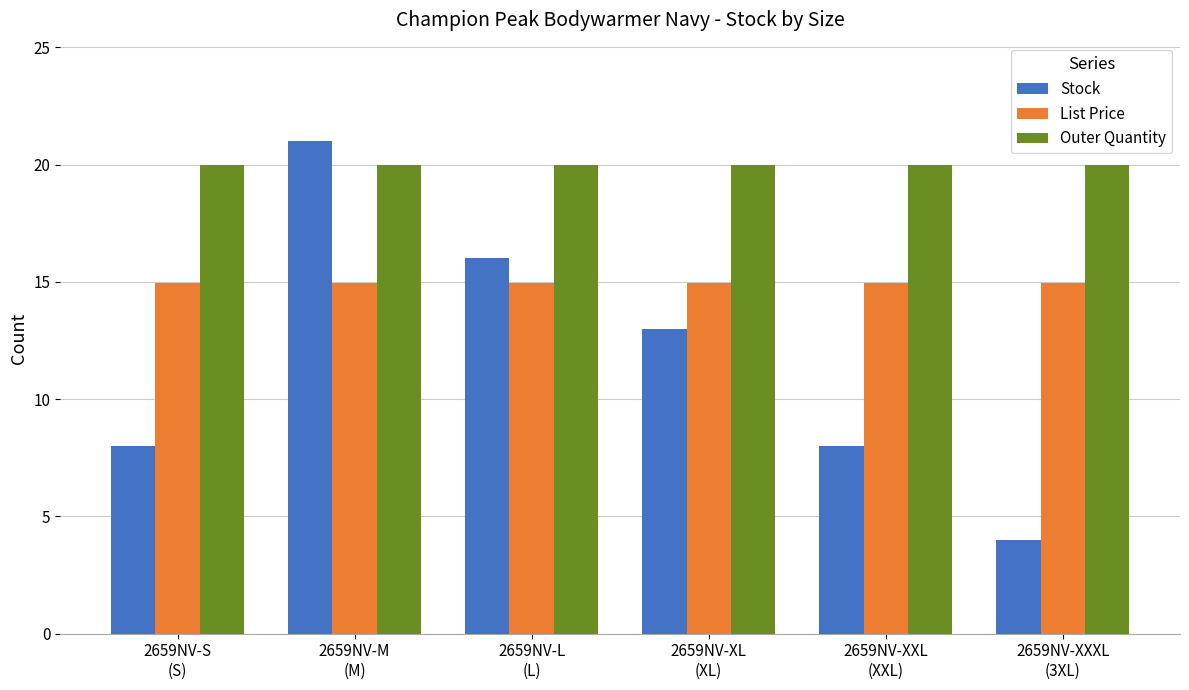

At how many categories does at least one series exceed 11?

6